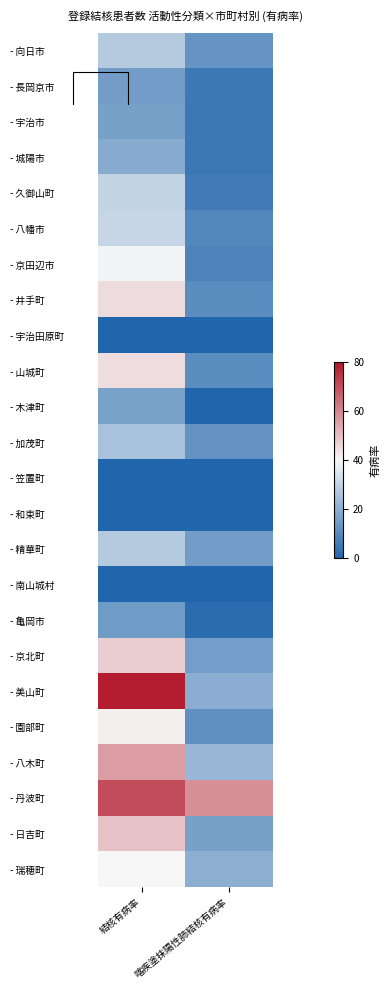

Rank the series at 喀疾塗抹陽性肺結核有病率 from highest to lowest value.

- 丹波町, - 八木町, - 瑞穂町, - 美山町, - 日吉町, - 京北町, - 精華町, - 向日市, - 加茂町, - 園部町, - 井手町, - 山城町, - 八幡市, - 京田辺市, - 久御山町, - 宇治市, - 長岡京市, - 城陽市, - 亀岡市, - 宇治田原町, - 木津町, - 笠置町, - 和束町, - 南山城村